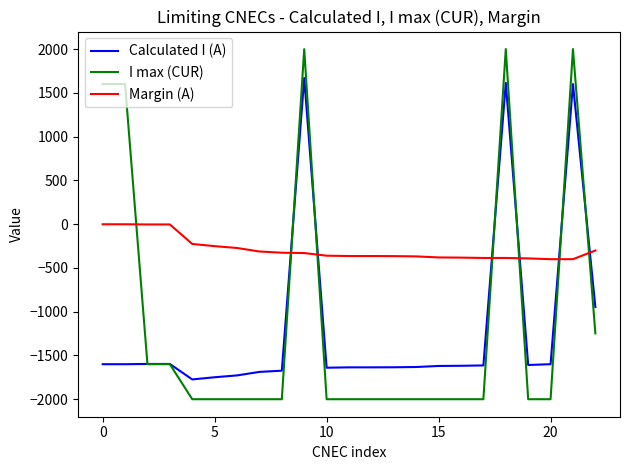

What is the lowest value of the Calculated I (A) series?

-1774